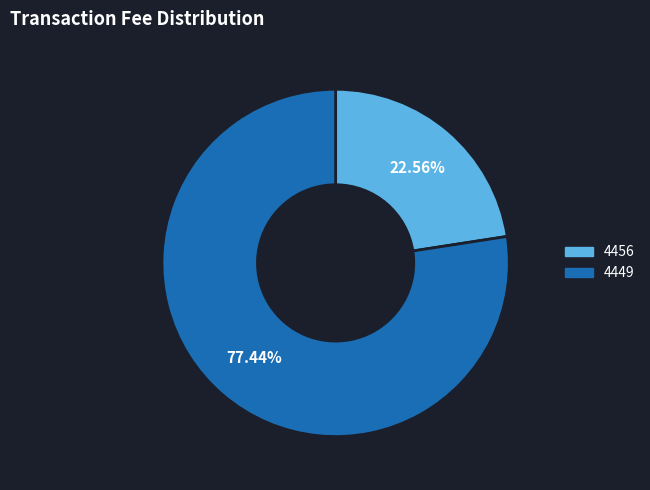

Which slice is the largest?

4449